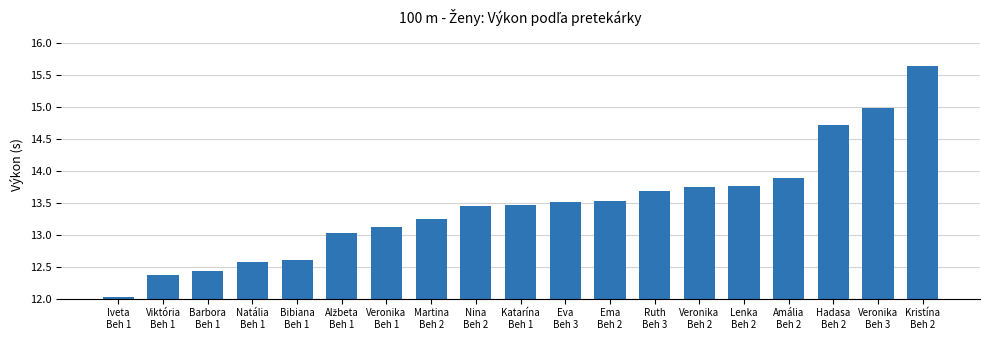

Are the bars horizontal?

No